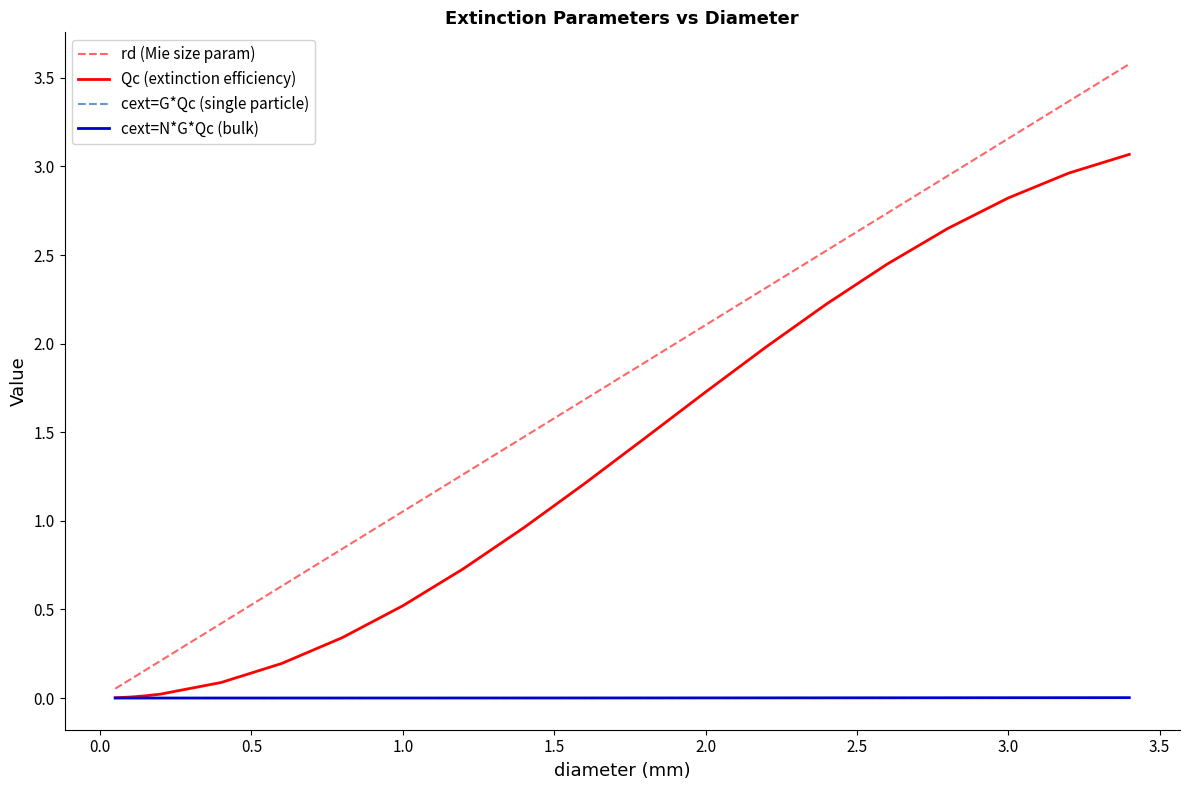

Which series has the widest spread of values?

rd (Mie size param)